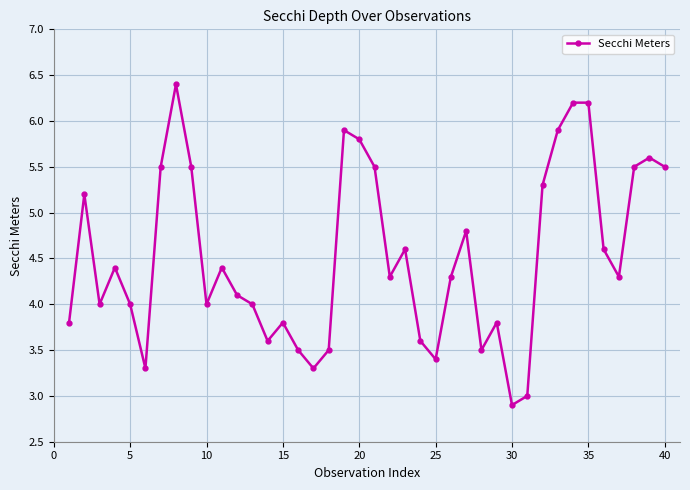

What is the greatest value displayed?

6.4